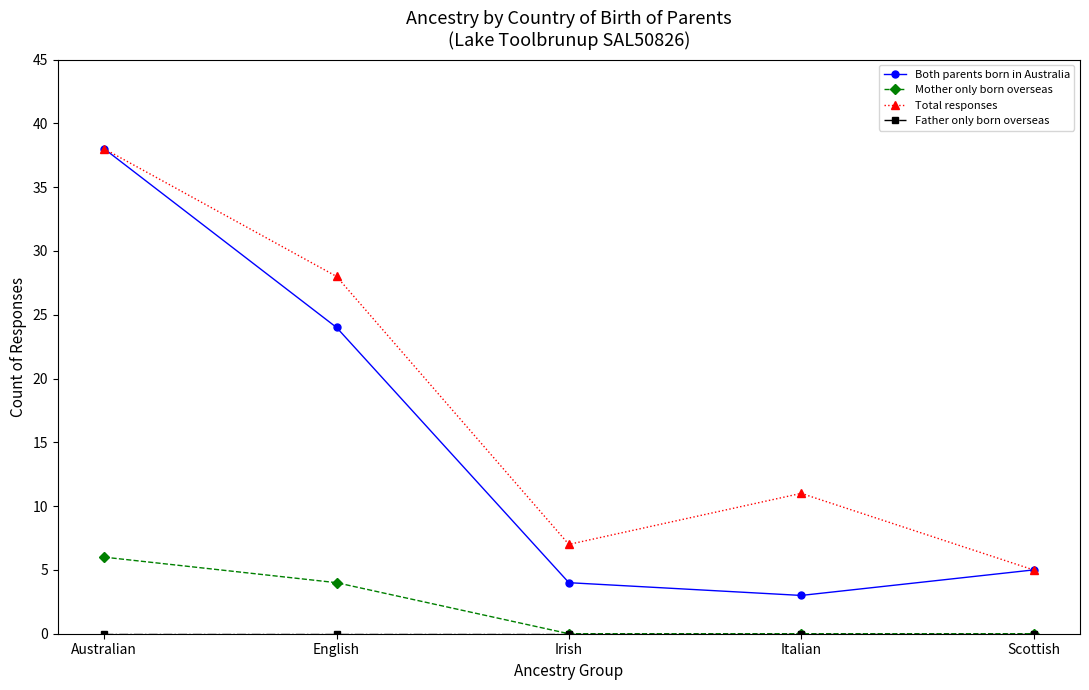

Which series has the widest spread of values?

Both parents born in Australia